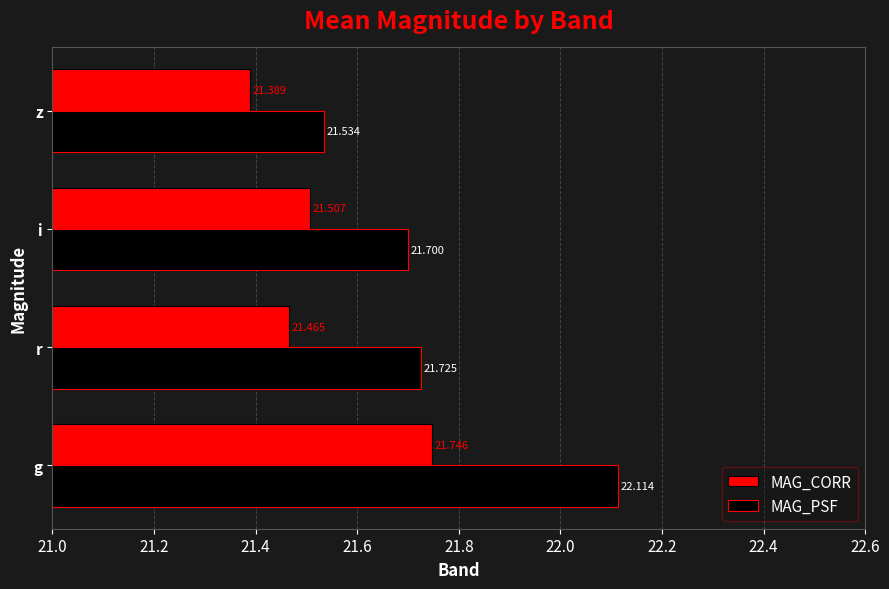

How many MAG_CORR values are between 21 and 22?

4